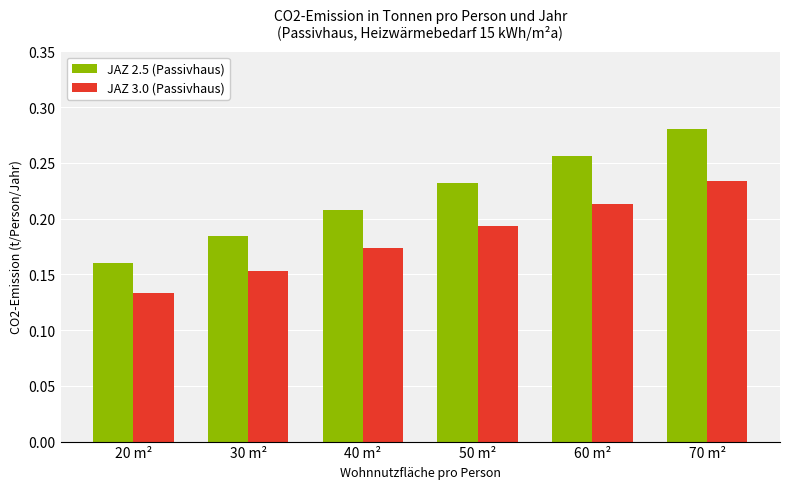

What is the label of the 3rd bar from the right?

50 m²